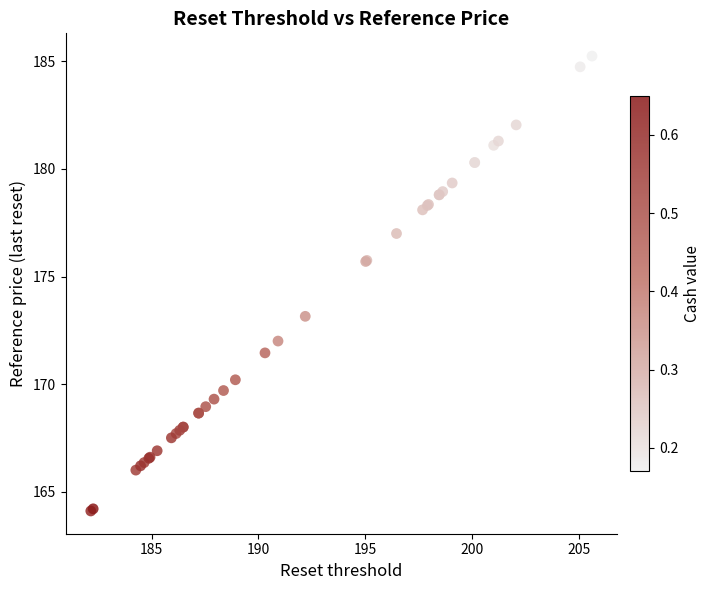

What Y value in the scatter plot is closest to 174?

173.2